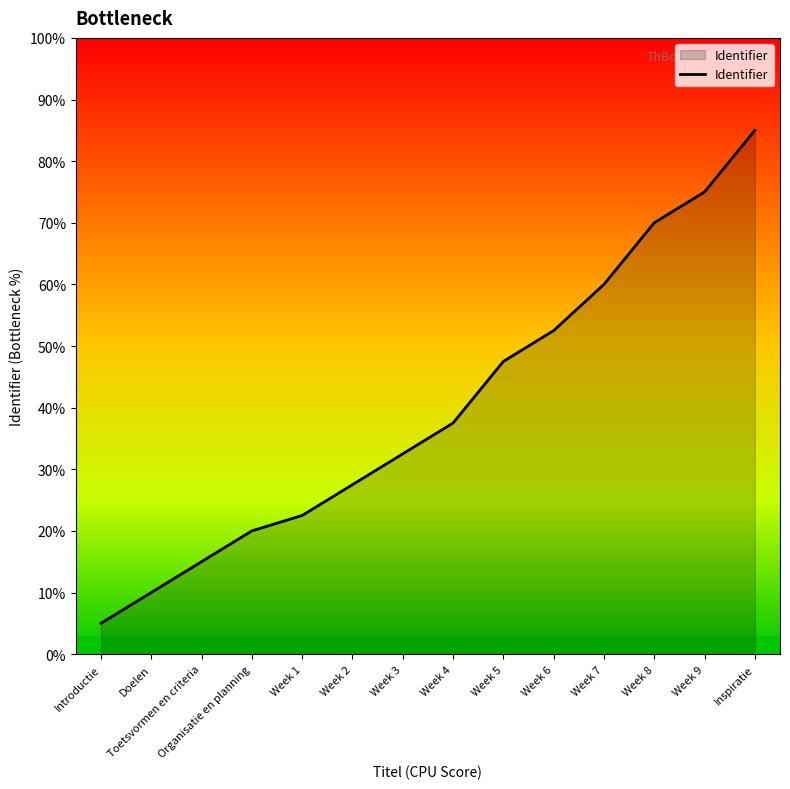

What is the approximate value at Toetsvormen en criteria?

15.0